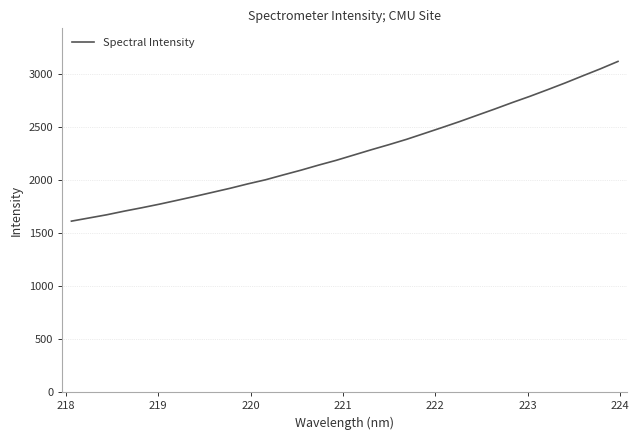

What is the smallest value displayed?

1610.3